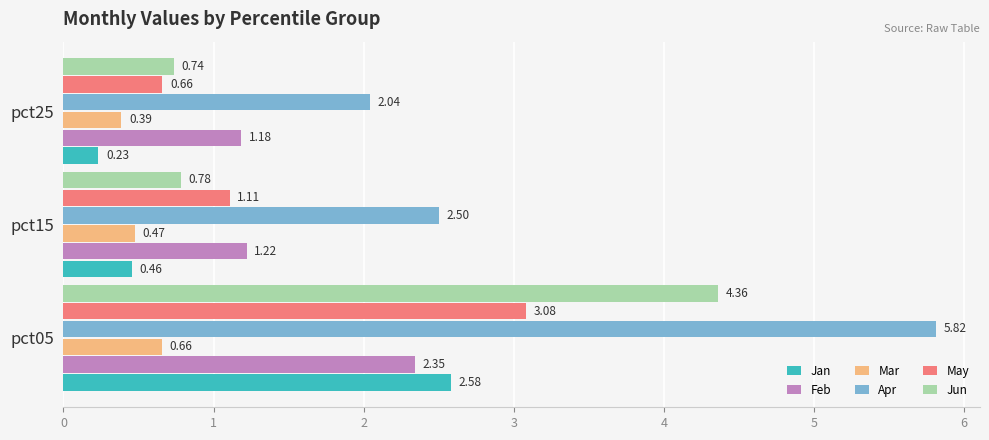

Which label corresponds to the smallest value in the chart?

pct25